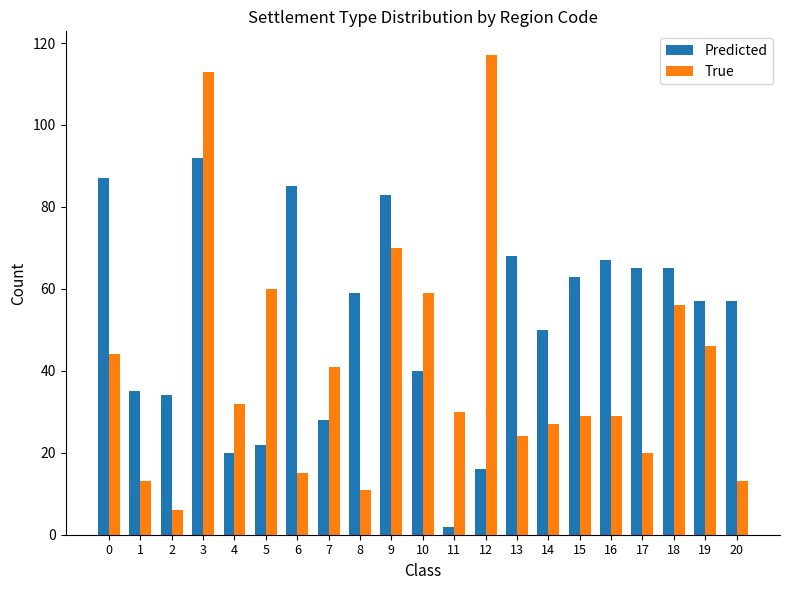

Is the value of Predicted at 13 greater than the value of True at 6?

Yes